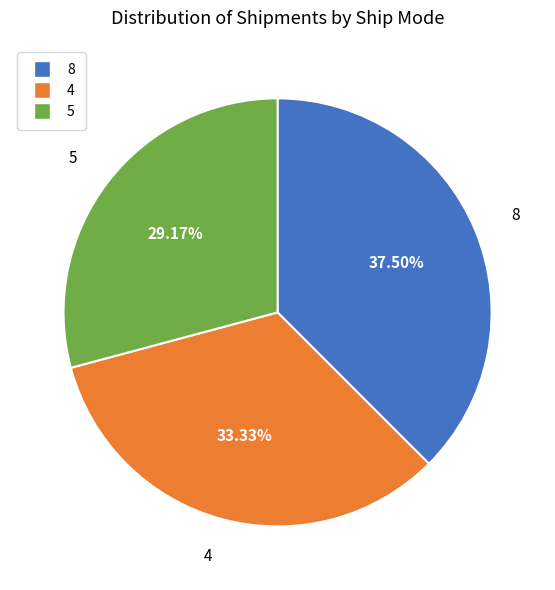

Is there a majority slice in this chart?

No